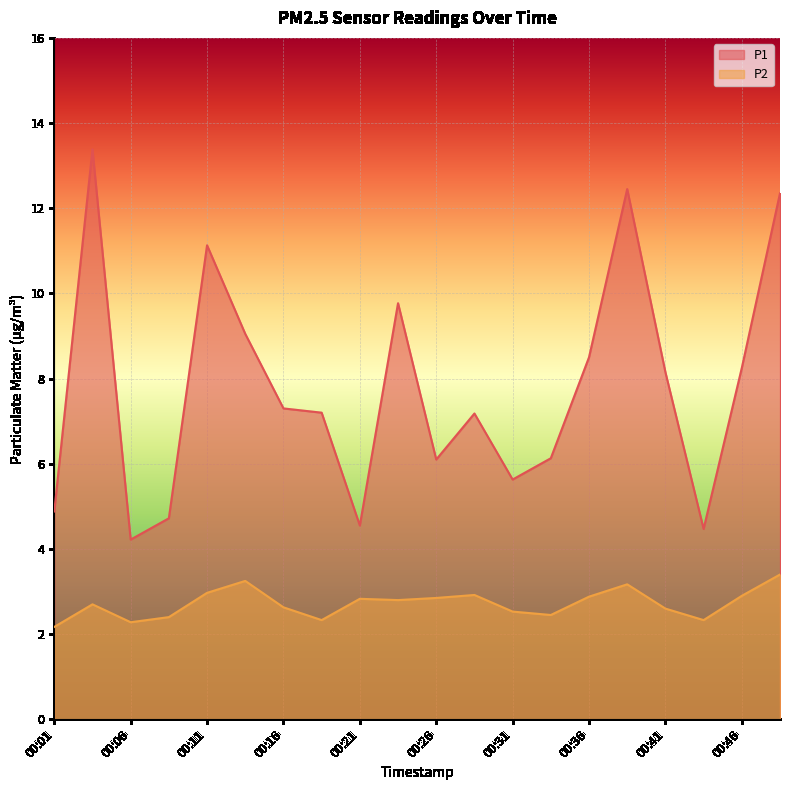

Which category has the lowest value in the P1 series?

00:06